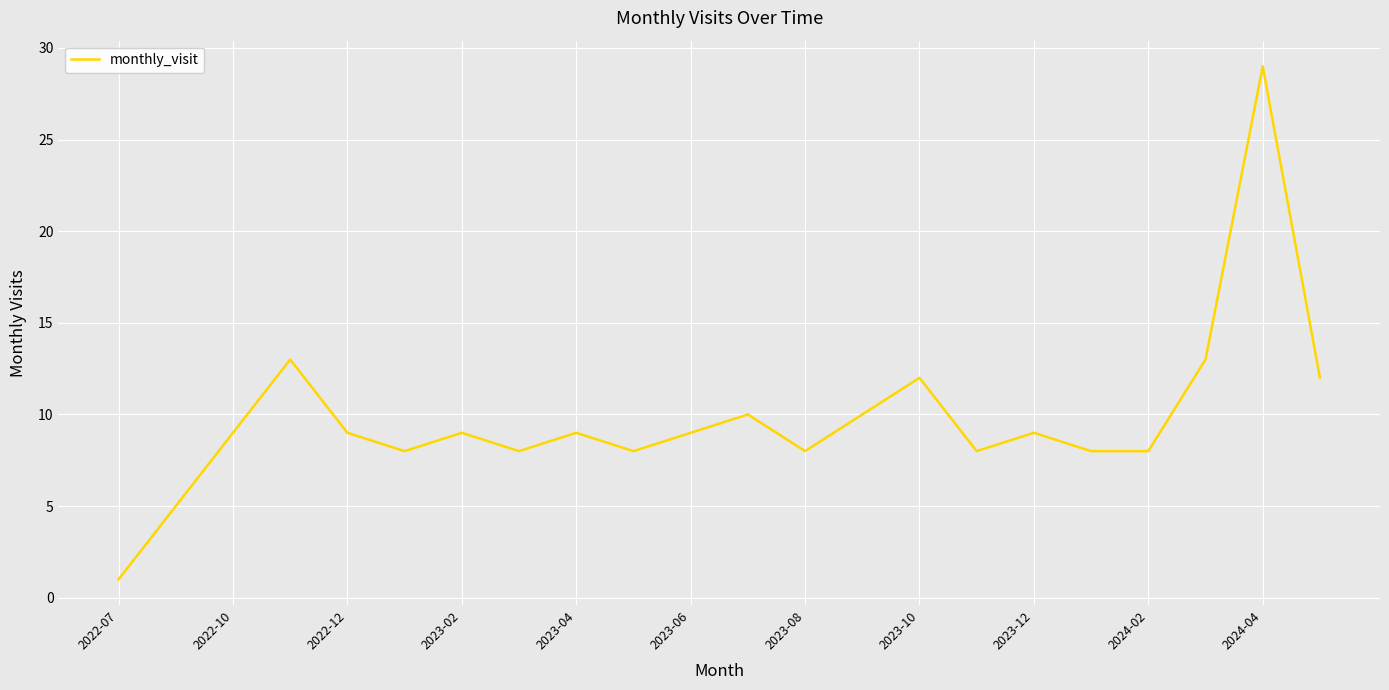

What is the maximum value shown in the chart?

29